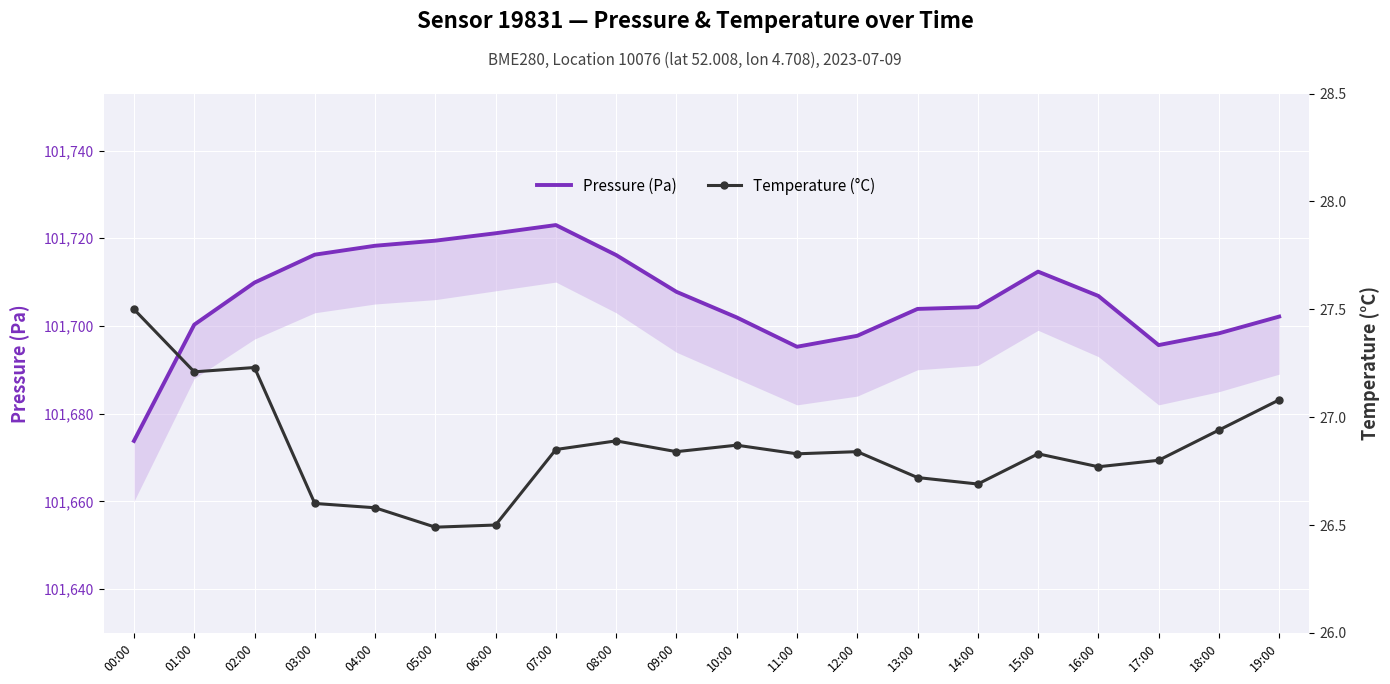

Where is the first local maximum for Pressure (Pa)?

07:00